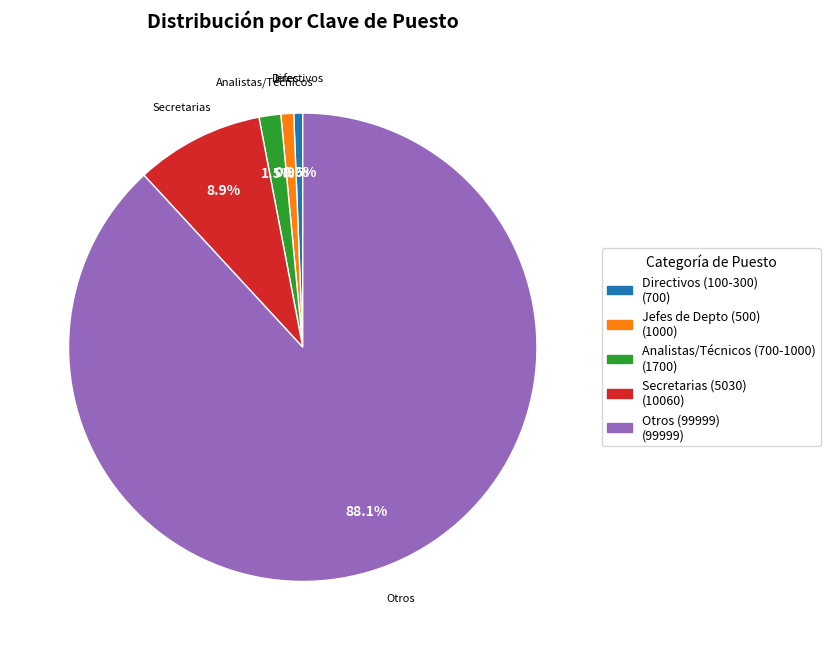

Does any single category account for the majority?

Yes